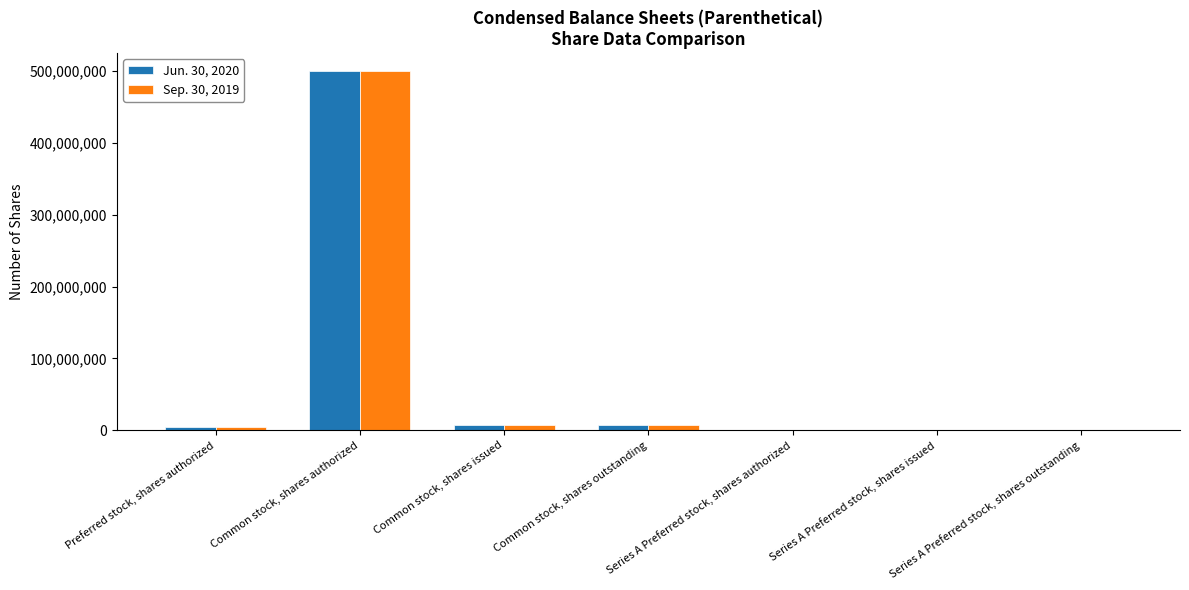

Reading left to right, transcribe all the data shown in this chart.

Jun. 30, 2020: 5000000	500000000	7841550	7841550	1000	1000	1000
Sep. 30, 2019: 5000000	500000000	7841550	7841550	1000	1000	1000